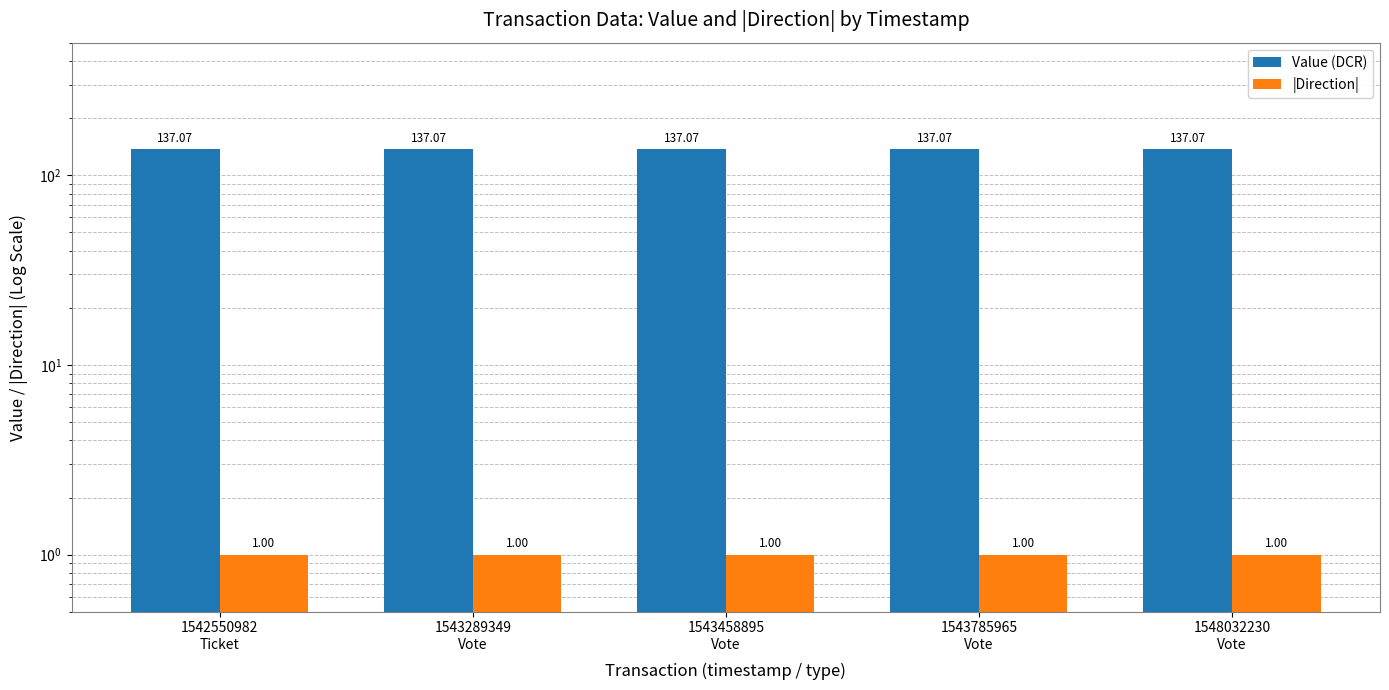

At which category does the chart reach its minimum across all series?

1542550982
Ticket